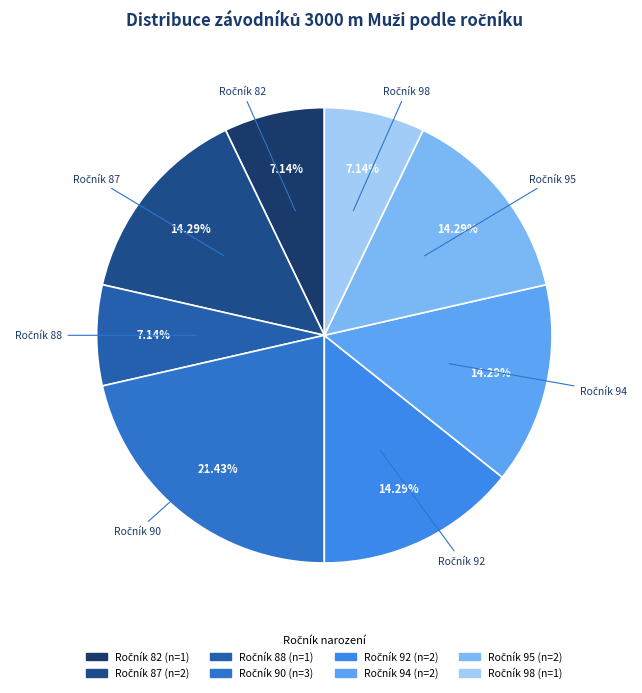

Is there any slice that represents more than half of the pie?

No